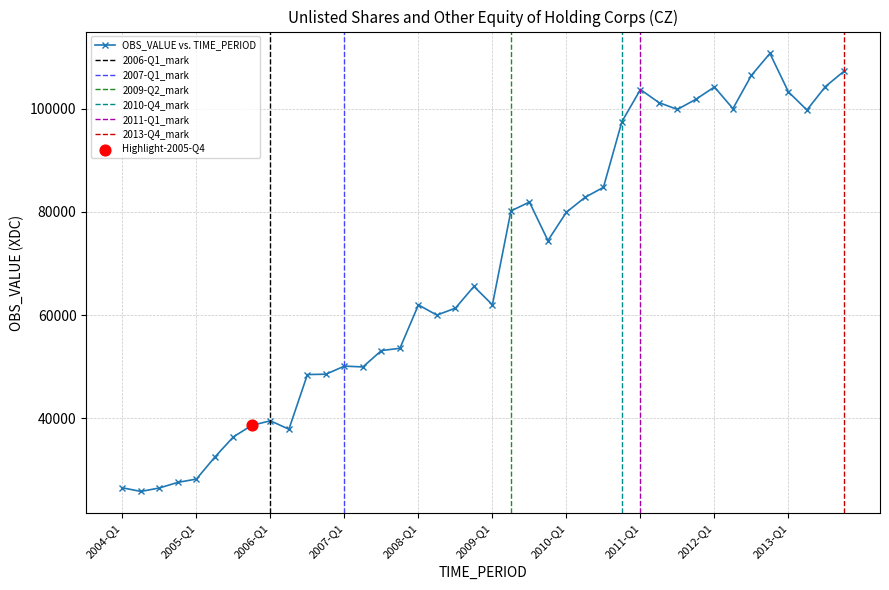

Approximately how many times larger is the value at 2009-Q1 compared to 2011-Q2?

0.6